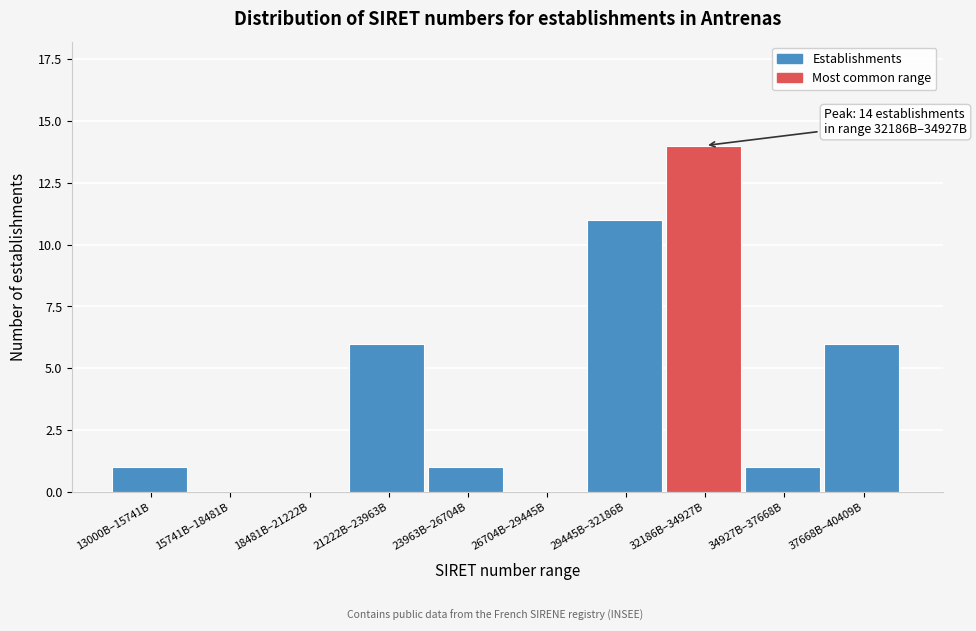

Reading right to left, what are all the values shown in this chart?

37668B–40409B=6	34927B–37668B=1	32186B–34927B=14	29445B–32186B=11	26704B–29445B=0	23963B–26704B=1	21222B–23963B=6	18481B–21222B=0	15741B–18481B=0	13000B–15741B=1